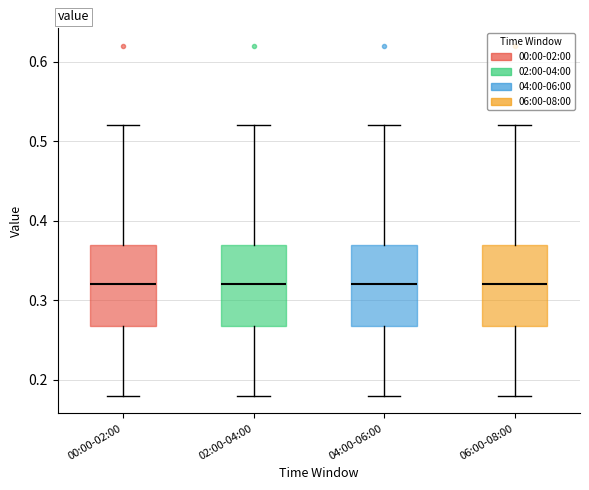

Reading left to right, read every box against the y-axis: the position of its median line, the range the box covers, and the ends of its whiskers. The values are not printed on the chart, so give them approximately, as read against the axis.

00:00-02:00: median 0.32, box 0.27 to 0.37, whiskers 0.18 to 0.52
02:00-04:00: median 0.32, box 0.27 to 0.37, whiskers 0.18 to 0.52
04:00-06:00: median 0.32, box 0.27 to 0.37, whiskers 0.18 to 0.52
06:00-08:00: median 0.32, box 0.27 to 0.37, whiskers 0.18 to 0.52